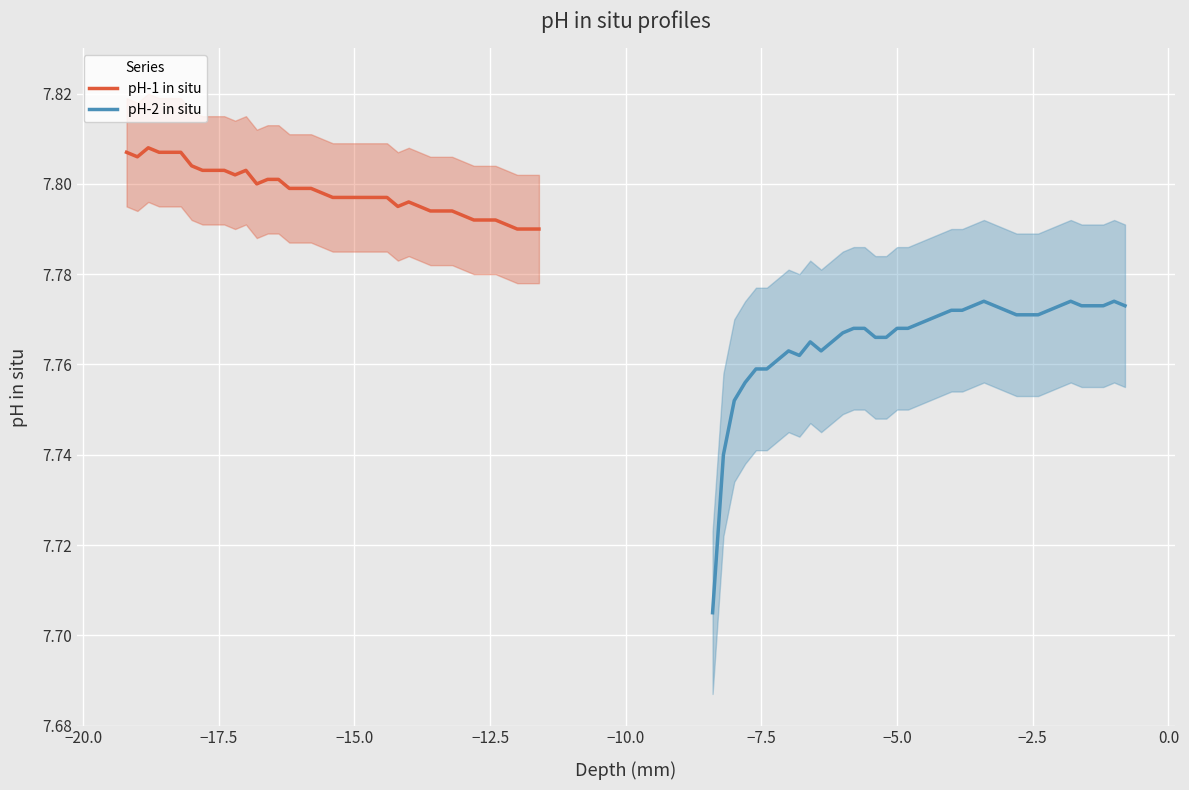

In pH-2 in situ, how many points are higher than both neighbors (excluding endpoints)?

5